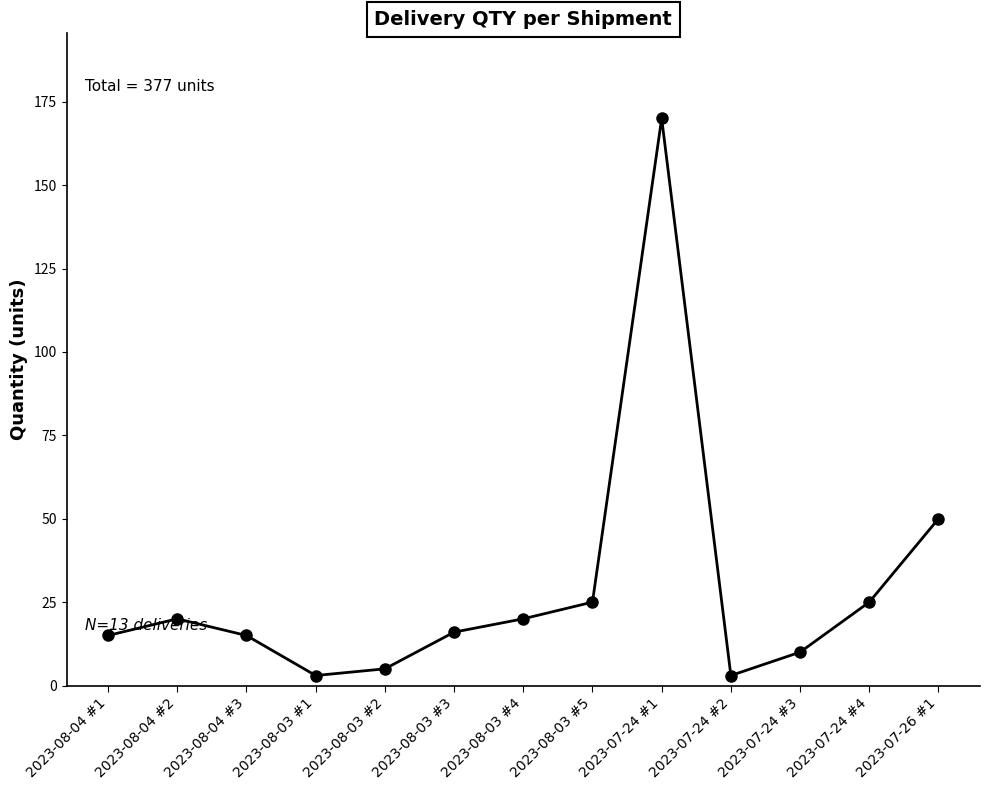

Is it true that the value at 2023-08-04 #3 is 15?

True